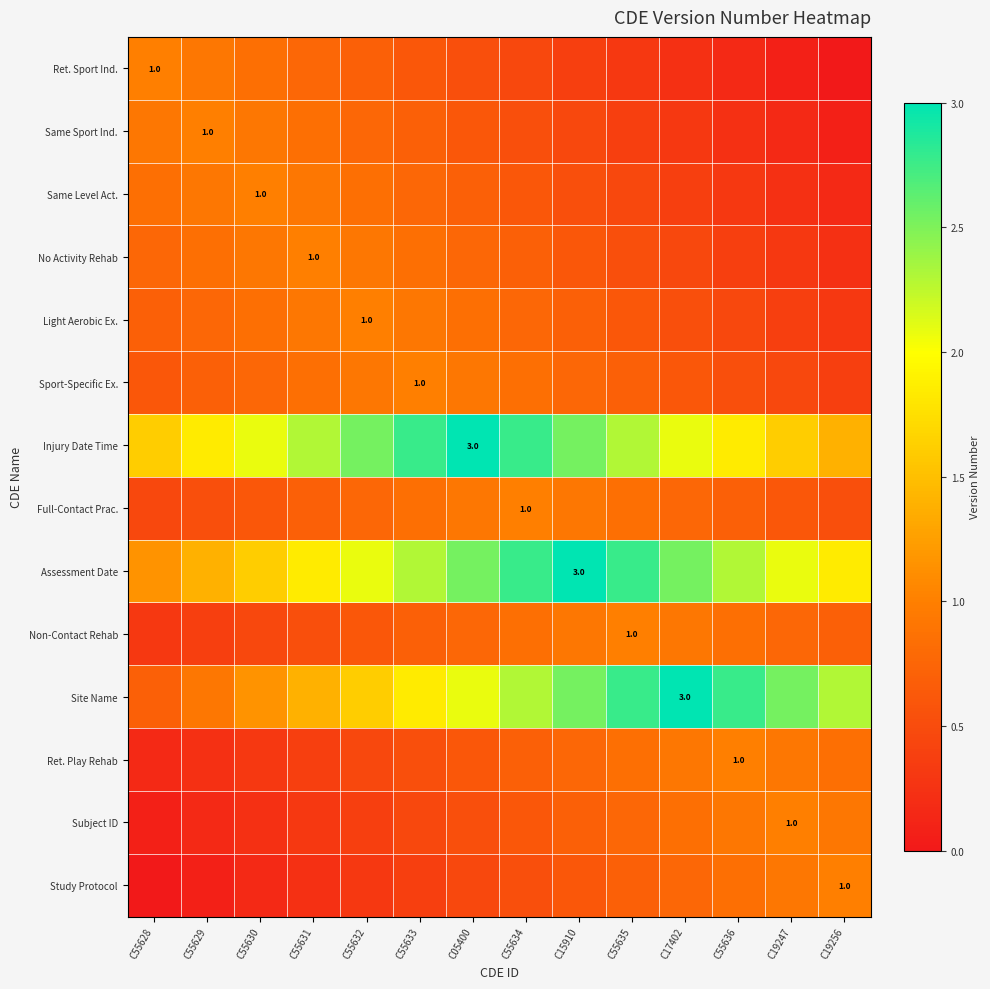

Which series has the largest range (max minus min)?

Site Name